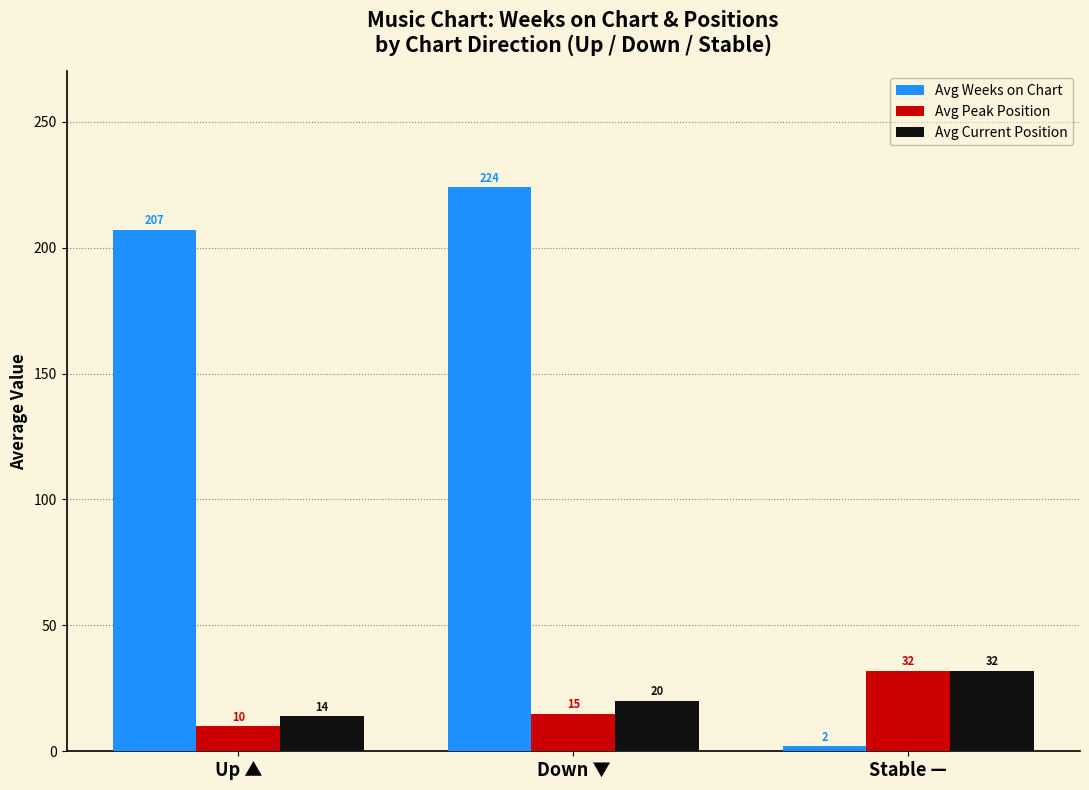

Reading left to right, list all the values displayed in this chart.

Avg Weeks on Chart: 207	224	2
Avg Peak Position: 10	15	32
Avg Current Position: 14	20	32